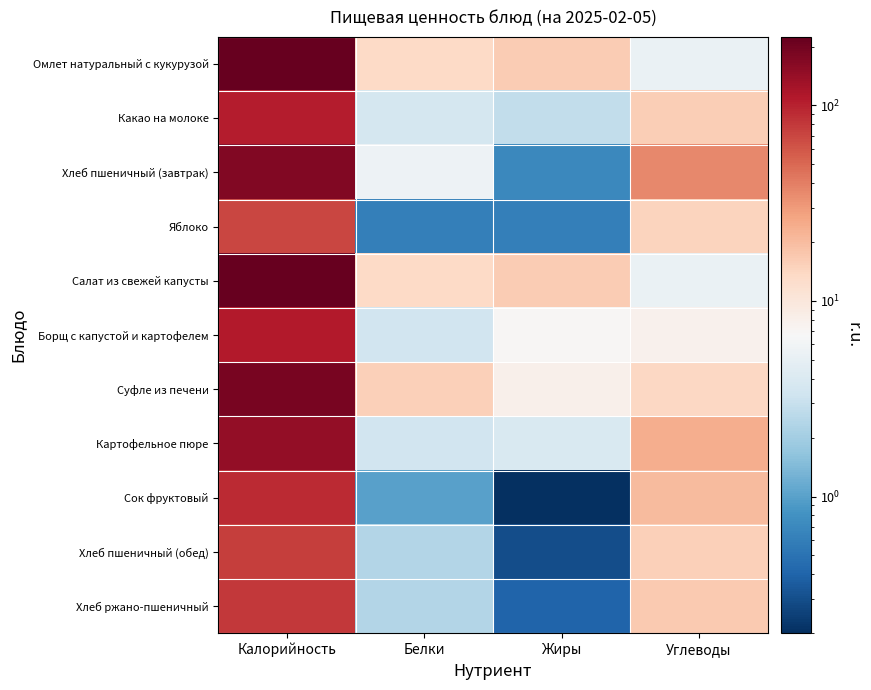

Reading left to right, what are all the values shown in this chart?

Омлет натуральный с кукурузой: Калорийность=224.1	Белки=13.6	Жиры=16.5	Углеводы=5.2
Какао на молоке: Калорийность=104.0	Белки=3.6	Жиры=2.9	Углеводы=15.7
Хлеб пшеничный (завтрак): Калорийность=175.0	Белки=5.6	Жиры=0.7	Углеводы=36.4
Яблоко: Калорийность=70.5	Белки=0.6	Жиры=0.6	Углеводы=14.7
Салат из свежей капусты: Калорийность=224.1	Белки=13.6	Жиры=16.1	Углеводы=5.2
Борщ с капустой и картофелем: Калорийность=108.5	Белки=3.4	Жиры=7.0	Углеводы=7.8
Суфле из печени: Калорийность=189.6	Белки=15.3	Жиры=7.9	Углеводы=14.0
Картофельное пюре: Калорийность=145.0	Белки=3.4	Жиры=4.0	Углеводы=23.8
Сок фруктовый: Калорийность=92.0	Белки=1.0	Жиры=0.2	Углеводы=20.2
Хлеб пшеничный (обед): Калорийность=75.0	Белки=2.4	Жиры=0.3	Углеводы=15.6
Хлеб ржано-пшеничный: Калорийность=80.0	Белки=2.4	Жиры=0.4	Углеводы=16.8